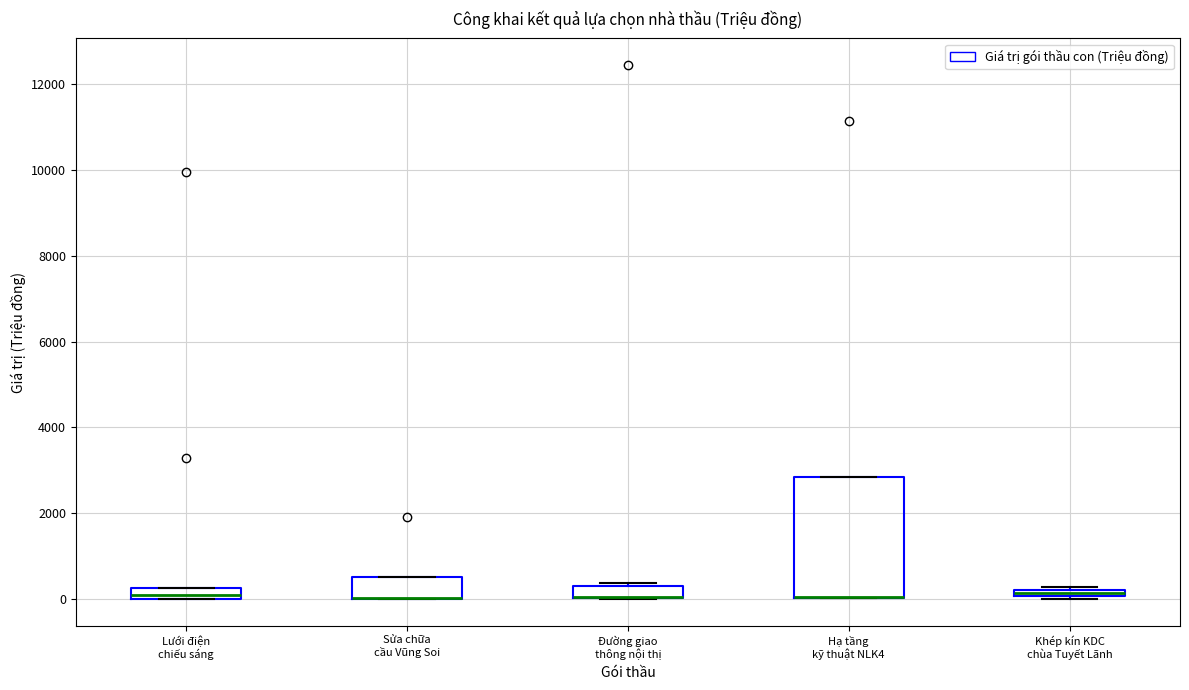

Comparing the boxes themselves (not the whiskers), which one is the tallest?

Hạ tầng kỹ thuật NLK4